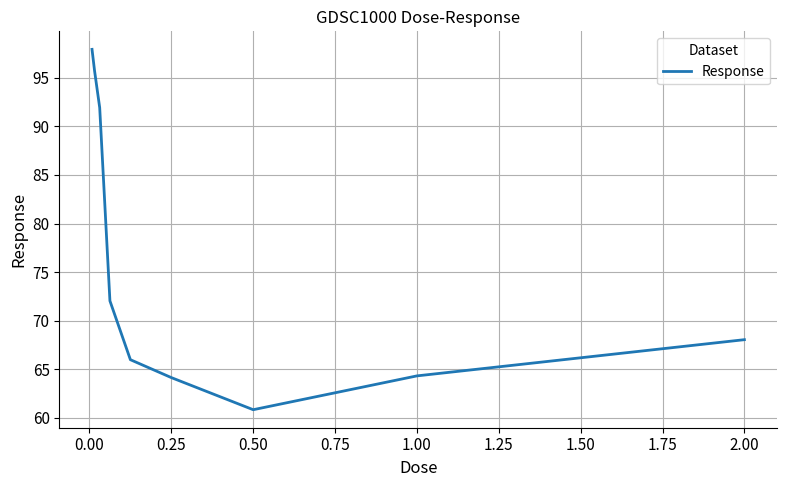

How many distinct data groups are displayed?

1